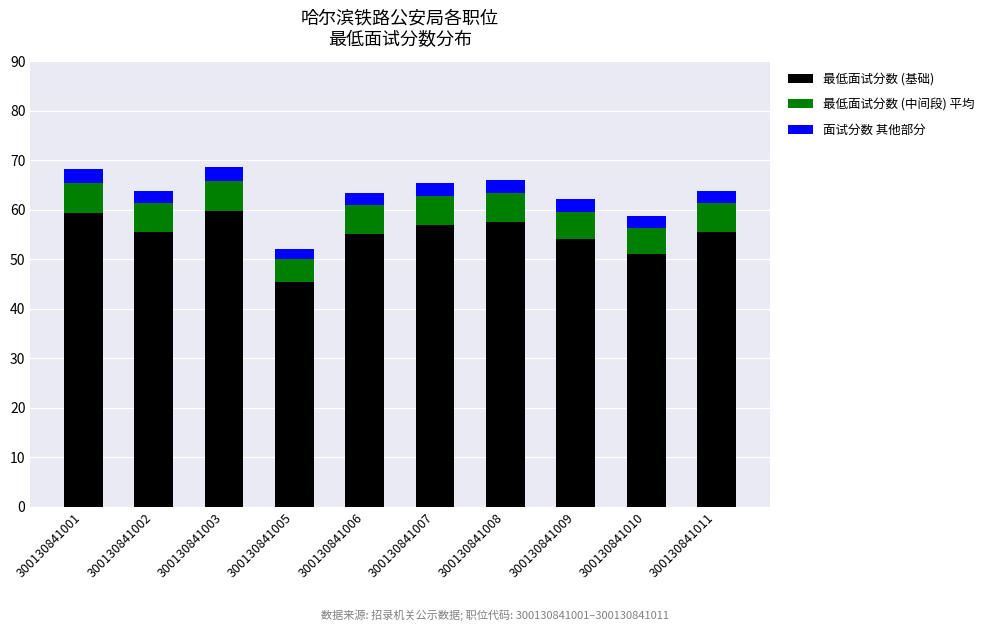

The value of 最低面试分数 (基础) at 300130841009 is 54.0. True or false?

True